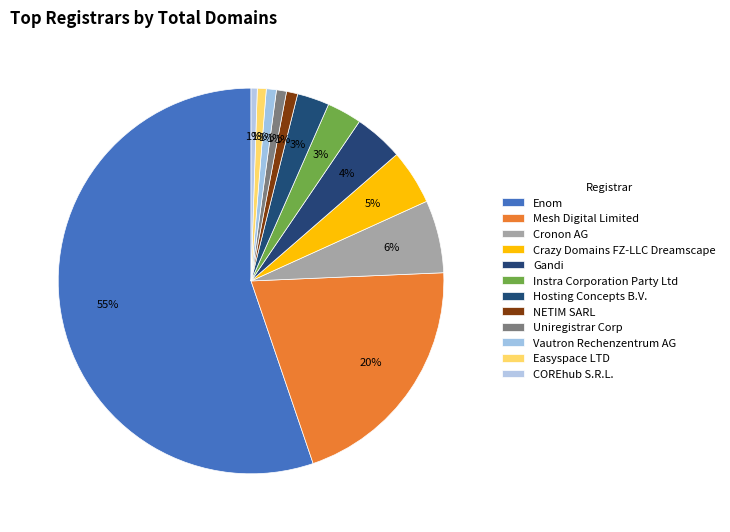

Rank the categories by value from lowest to highest.

COREhub S.R.L., Easyspace LTD, Uniregistrar Corp, Vautron Rechenzentrum AG, NETIM SARL, Hosting Concepts B.V., Instra Corporation Party Ltd, Gandi, Crazy Domains FZ-LLC Dreamscape, Cronon AG, Mesh Digital Limited, Enom